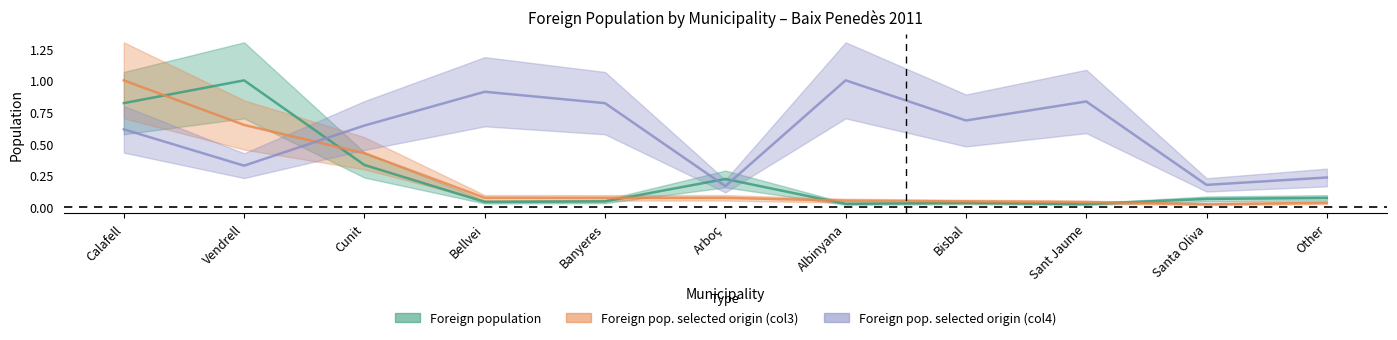

What is the difference between the maximum and minimum values in the Foreign pop. selected origin (col4) series?

0.8